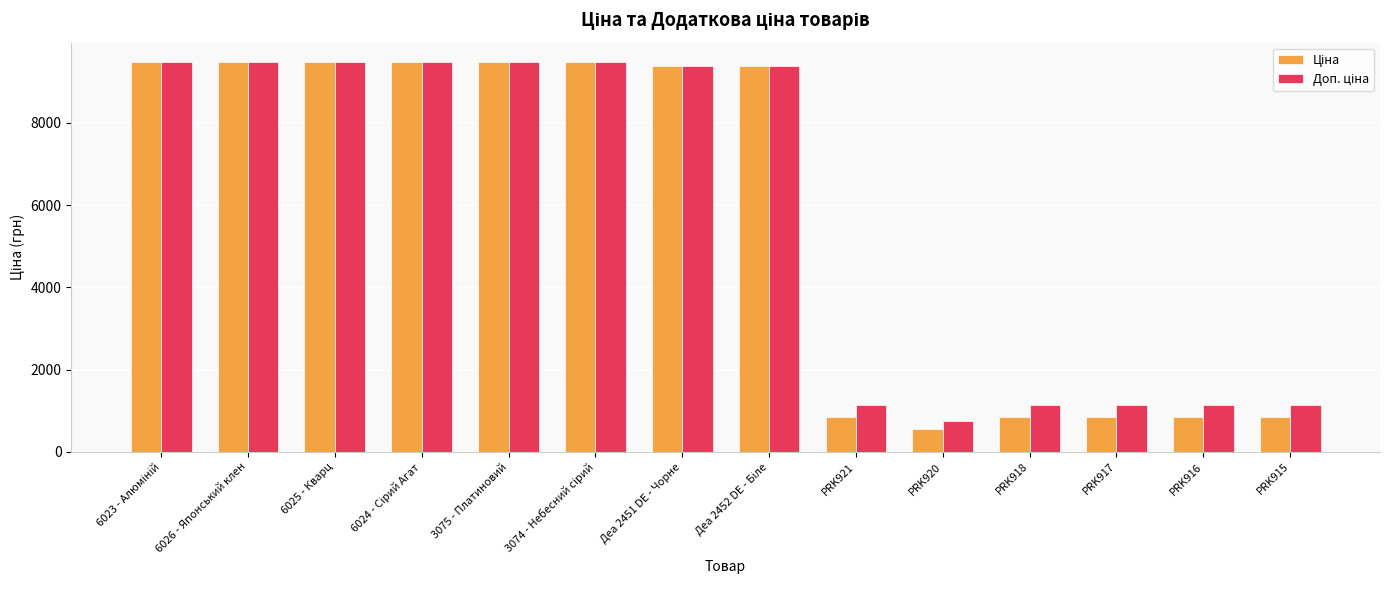

What is the difference between the highest and lowest values at PRK915?

301.3